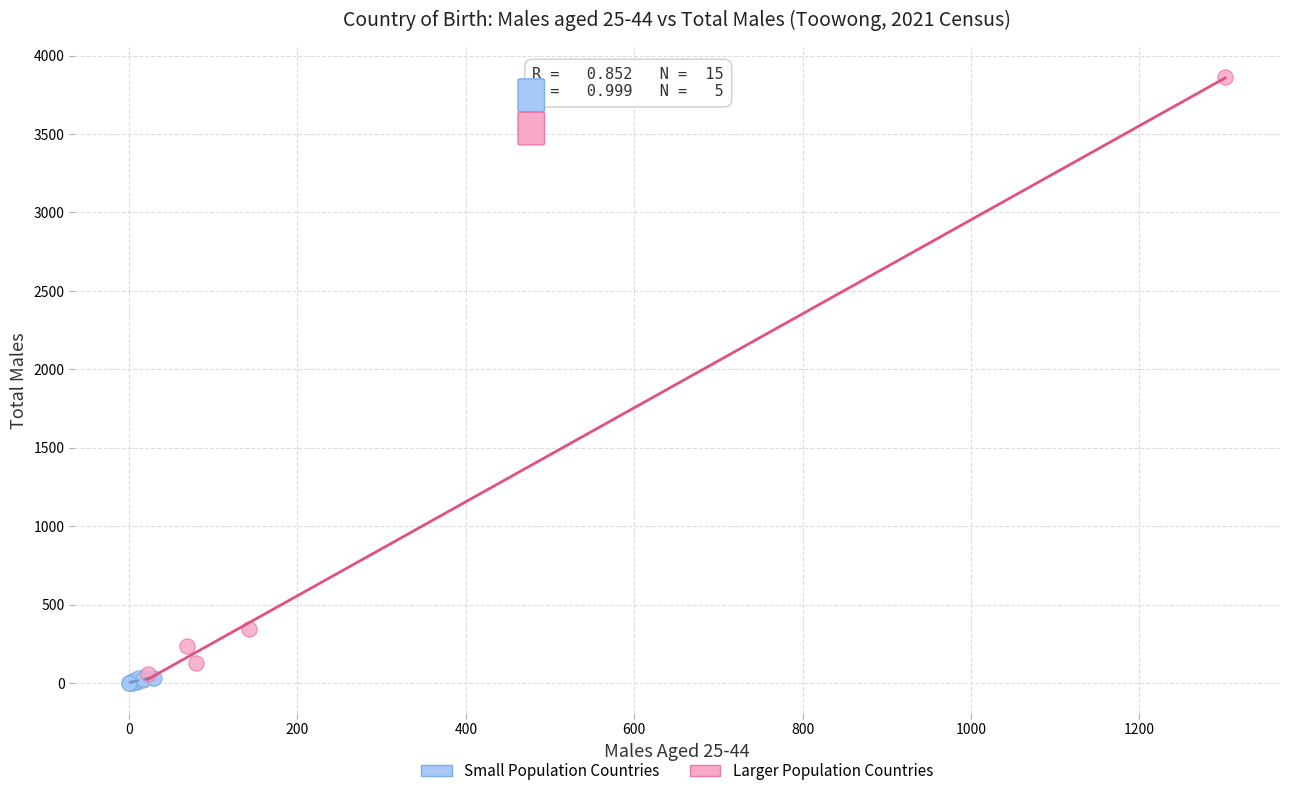

Which series contains the highest Y value?

Larger Population Countries